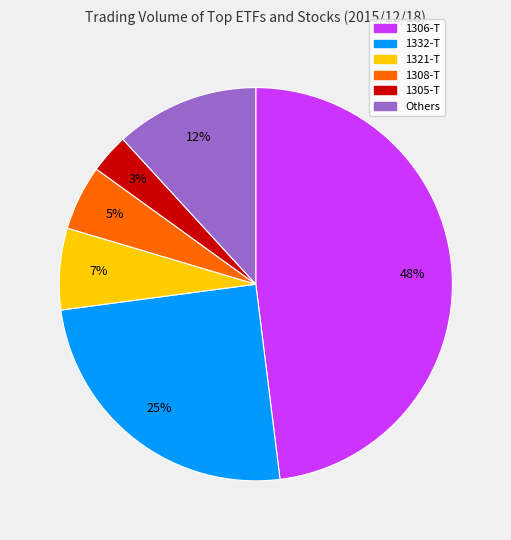

Is there a majority slice in this chart?

No